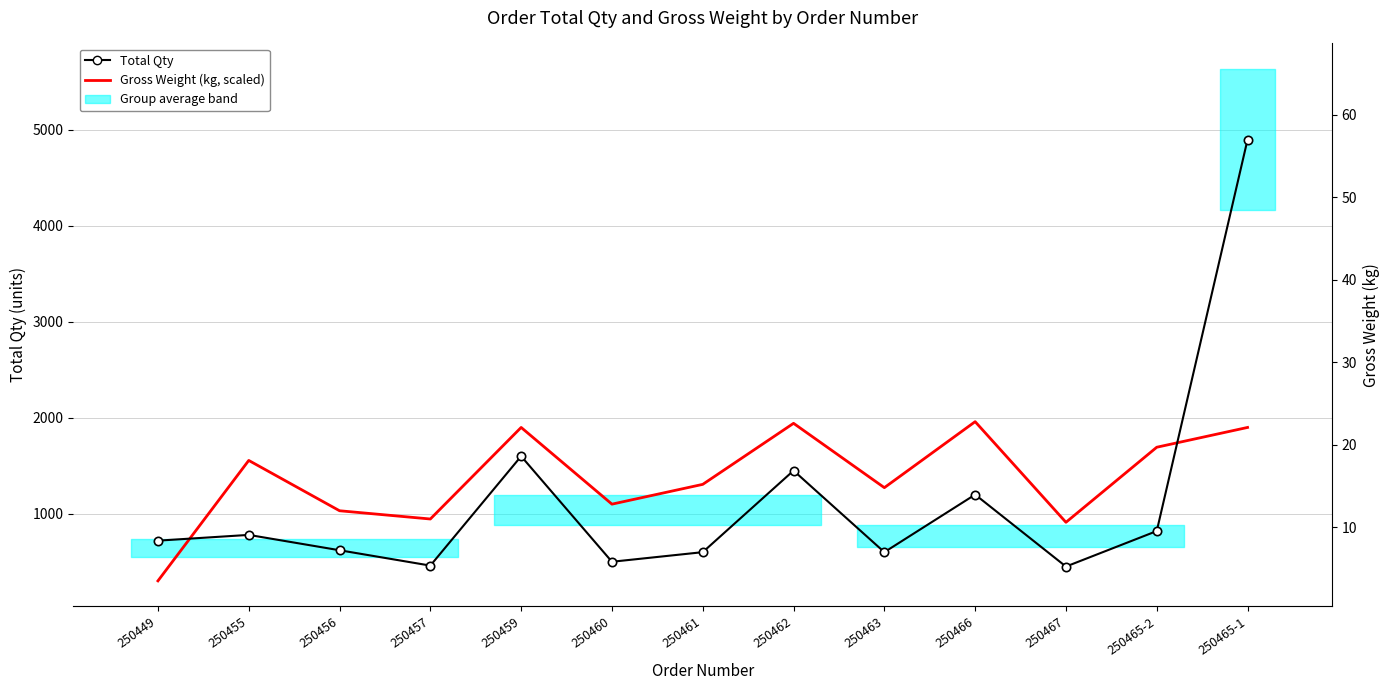

Reading left to right, transcribe all the data shown in this chart.

Total Qty: 250449=720.0	250455=780.0	250456=620.0	250457=460.0	250459=1600.0	250460=500.0	250461=600.0	250462=1450.0	250463=600.0	250466=1200.0	250467=450.0	250465-2=820.0	250465-1=4900.0
Gross Weight (kg, scaled): 250449=300.9	250455=1556.0	250456=1031.6	250457=945.6	250459=1899.8	250460=1100.4	250461=1306.7	250462=1942.8	250463=1272.3	250466=1960.0	250467=911.2	250465-2=1693.5	250465-1=1899.8